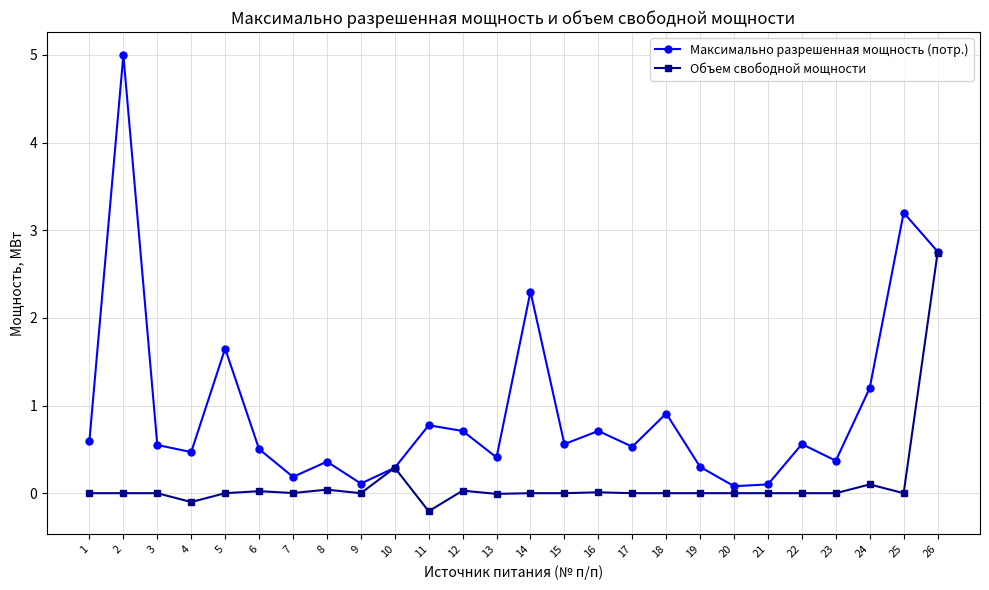

What is the value of the Объем свободной мощности point at the 11th from the left?

-0.2